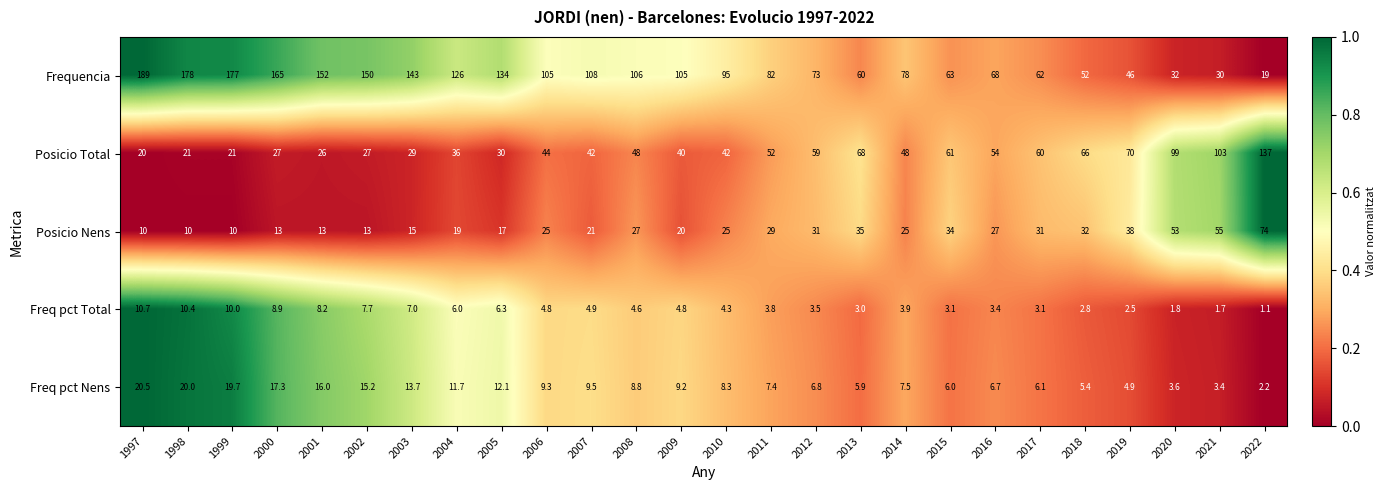

At how many categories does at least one series exceed 158?

4